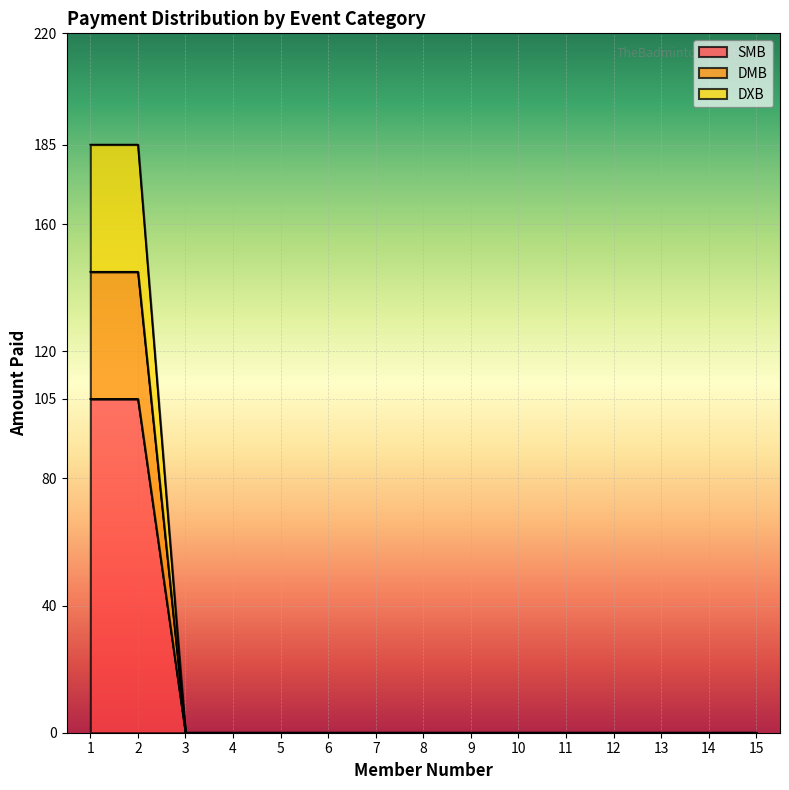

At which label does DMB reach its minimum?

3